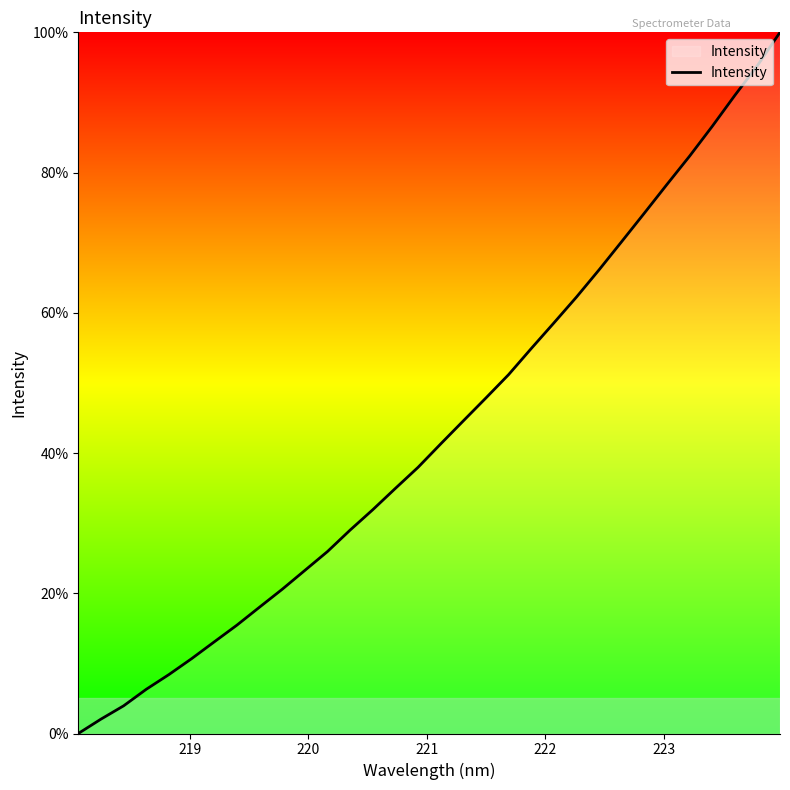

What is the greatest value displayed?

100.0